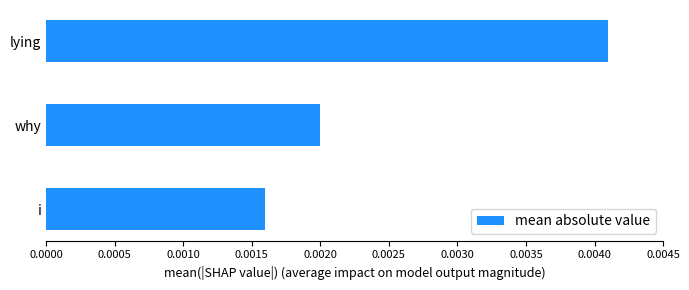

Which has a higher value, lying or why?

lying